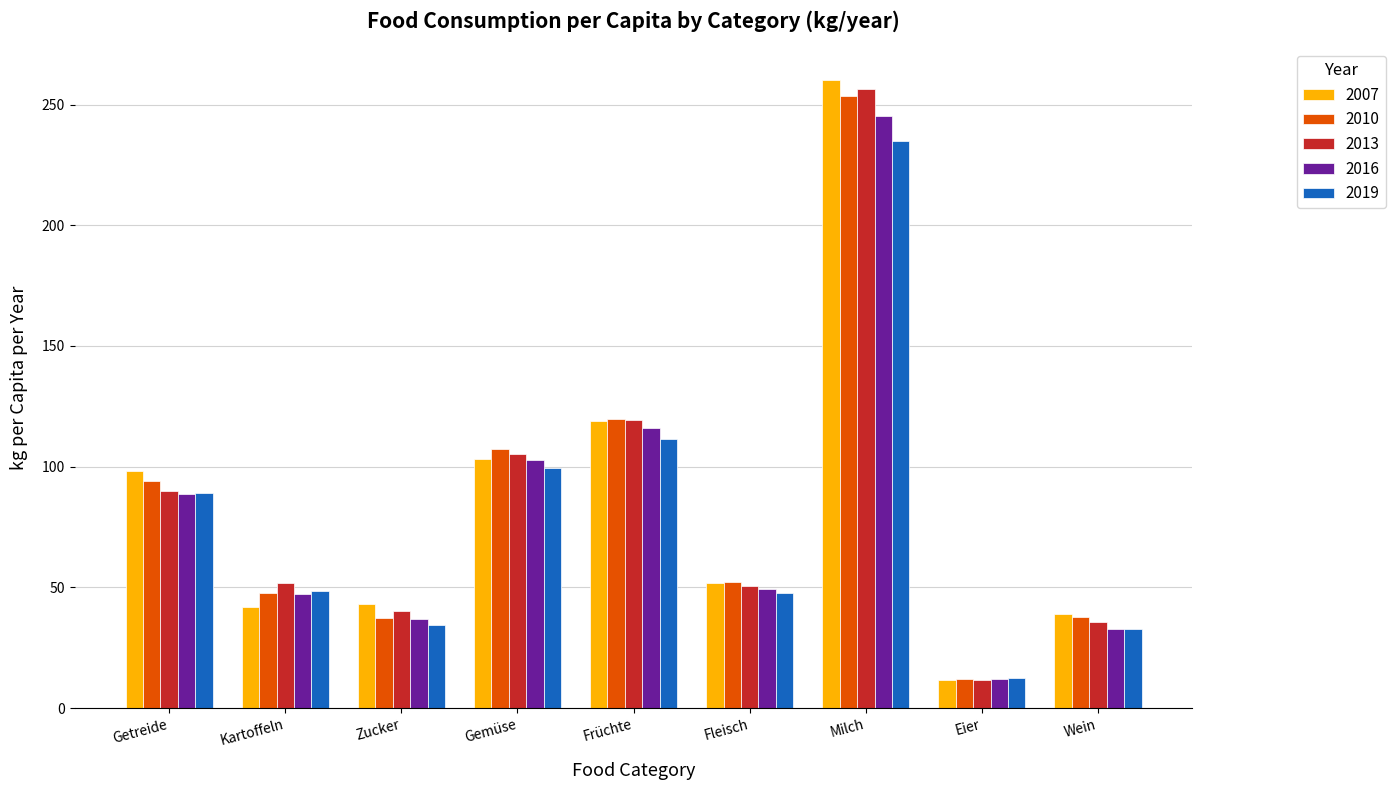

How many data points in 2007 are less than 51?

4